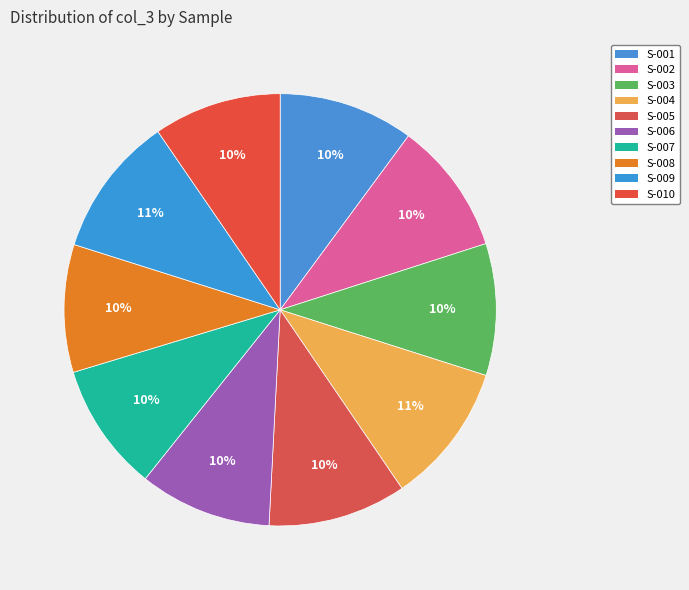

How many slices are in this pie chart?

10